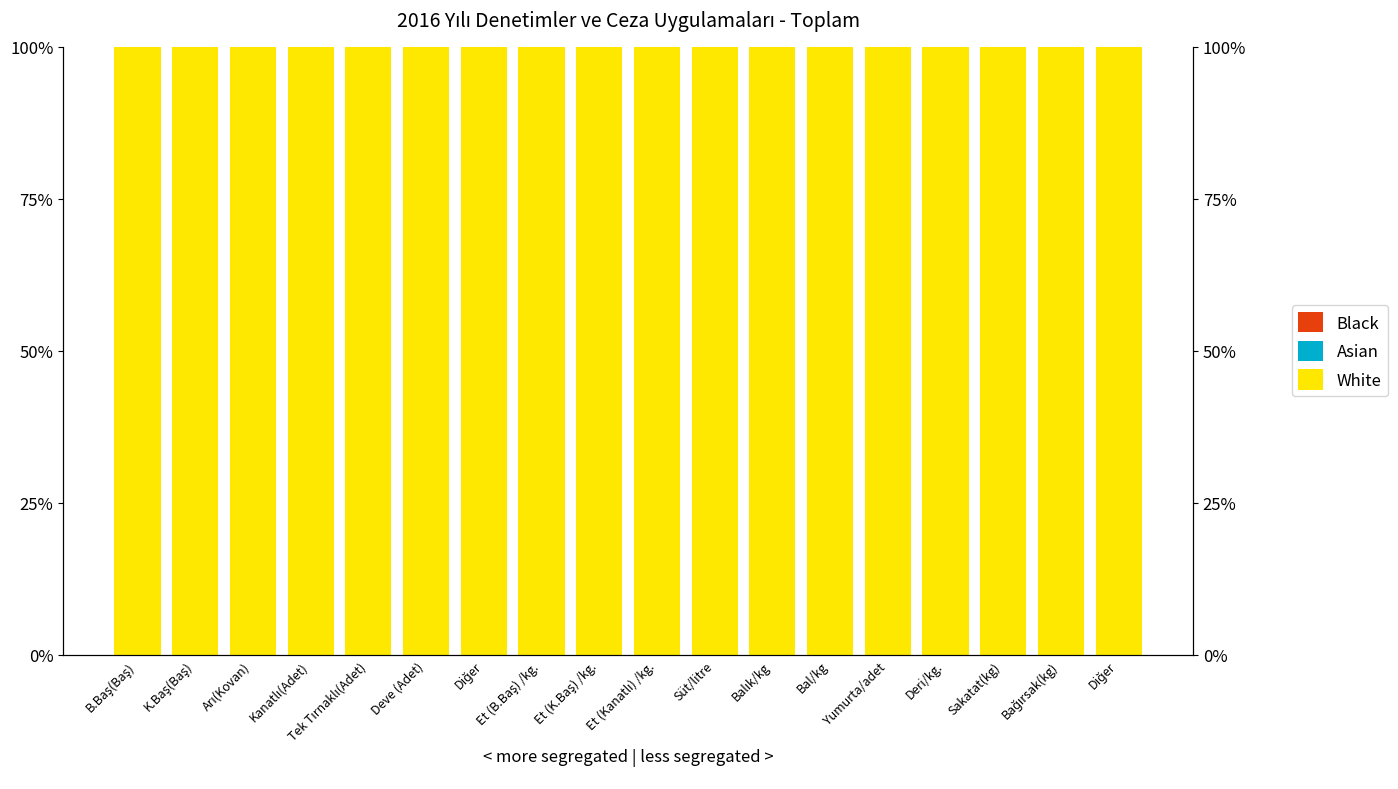

At how many categories does at least one series exceed 0?

18